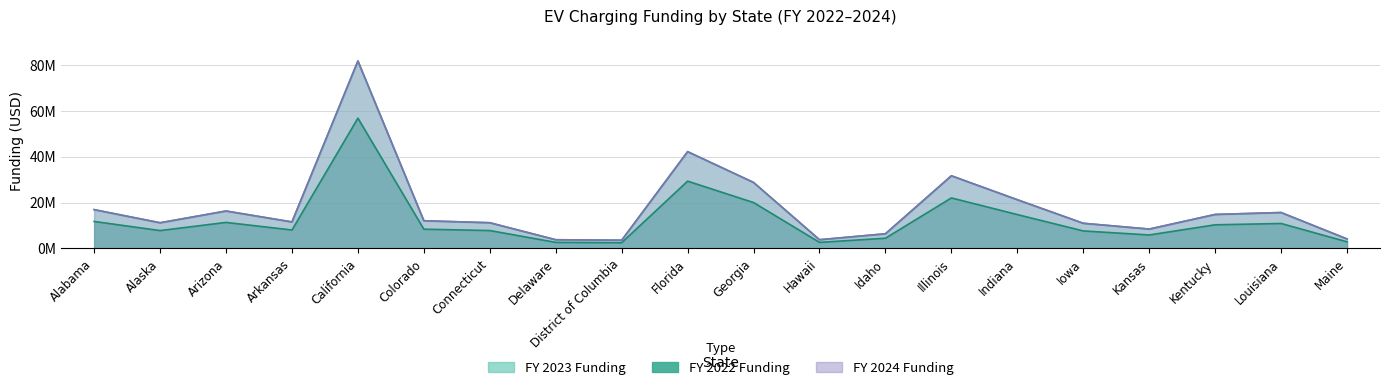

How many lines are shown in the chart?

3